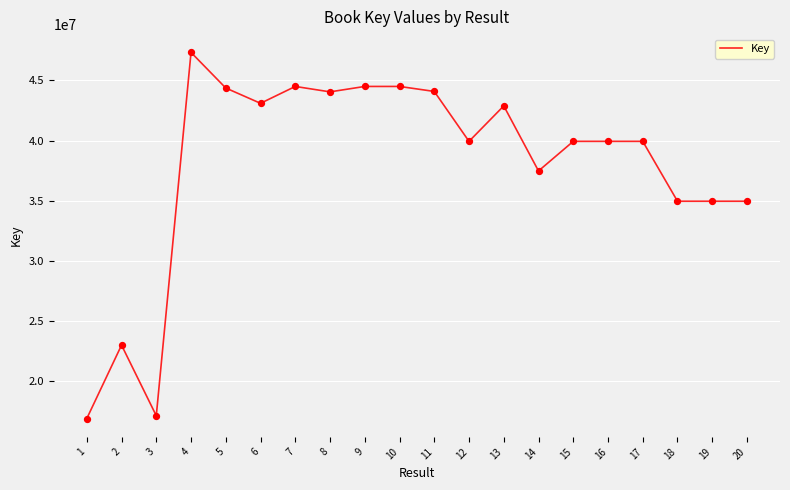

What is the change in value from 2 to 18?

+11958528